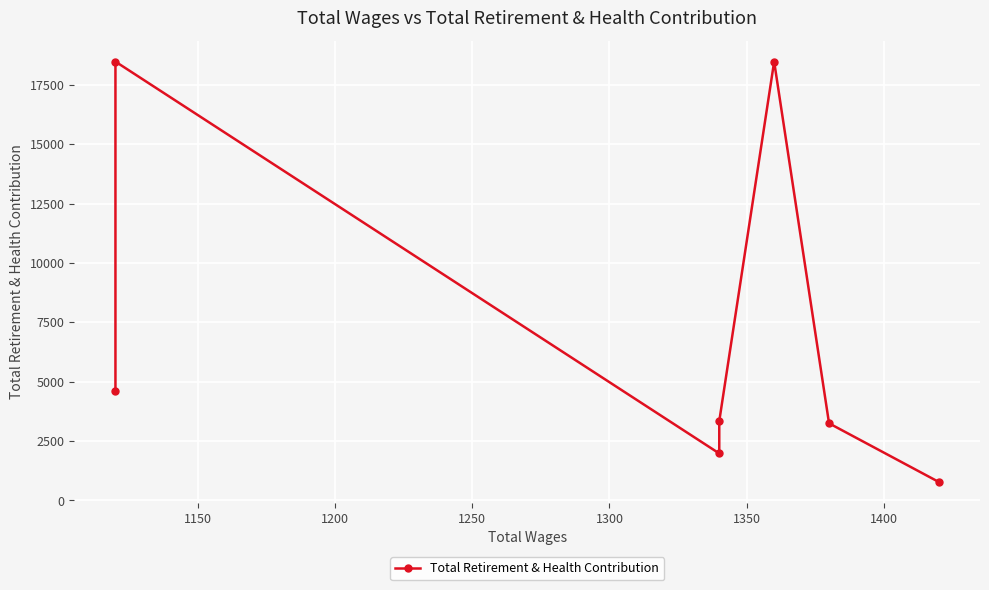

What is the difference between the second highest and second lowest values?

16501